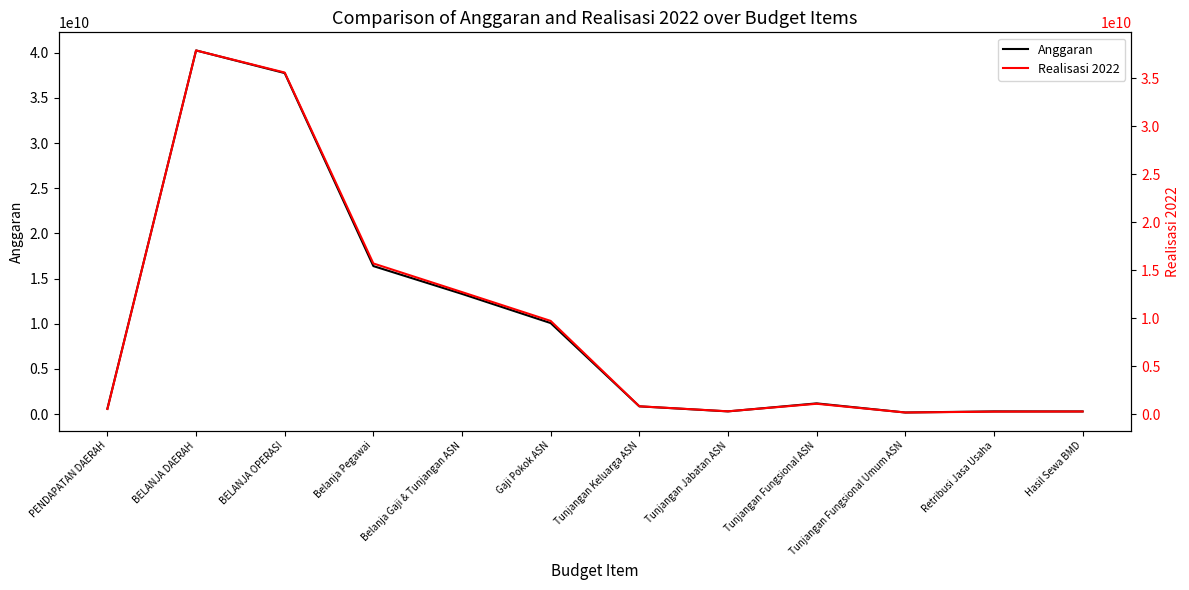

Which series has the widest spread of values?

Anggaran